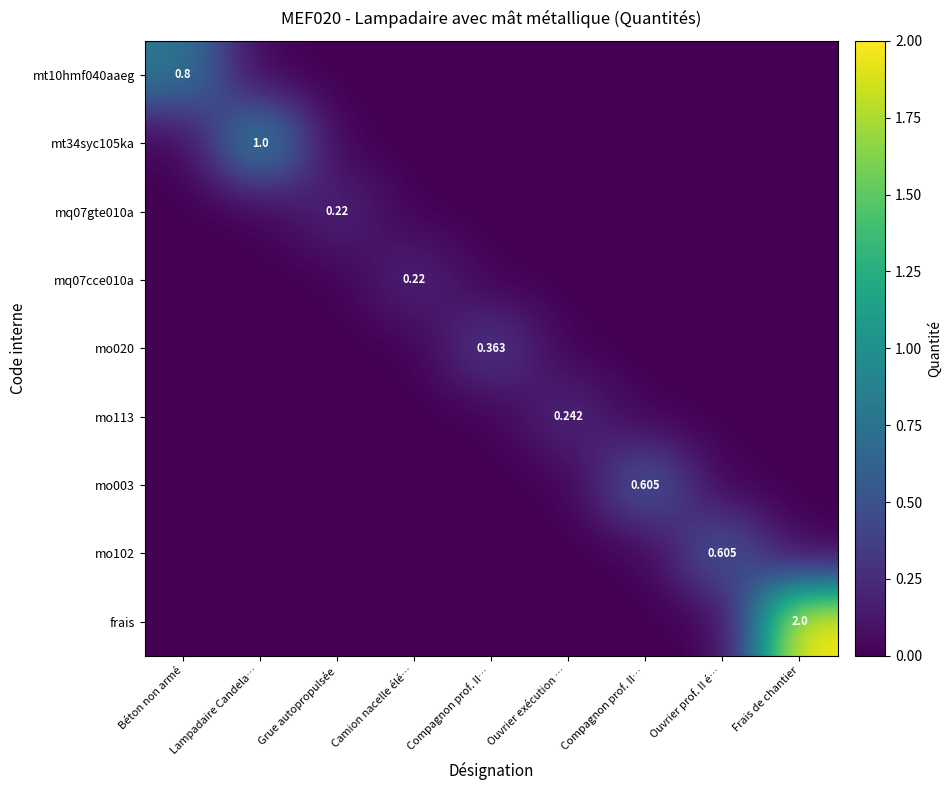

How many values in the mq07gte010a series exceed 0?

1